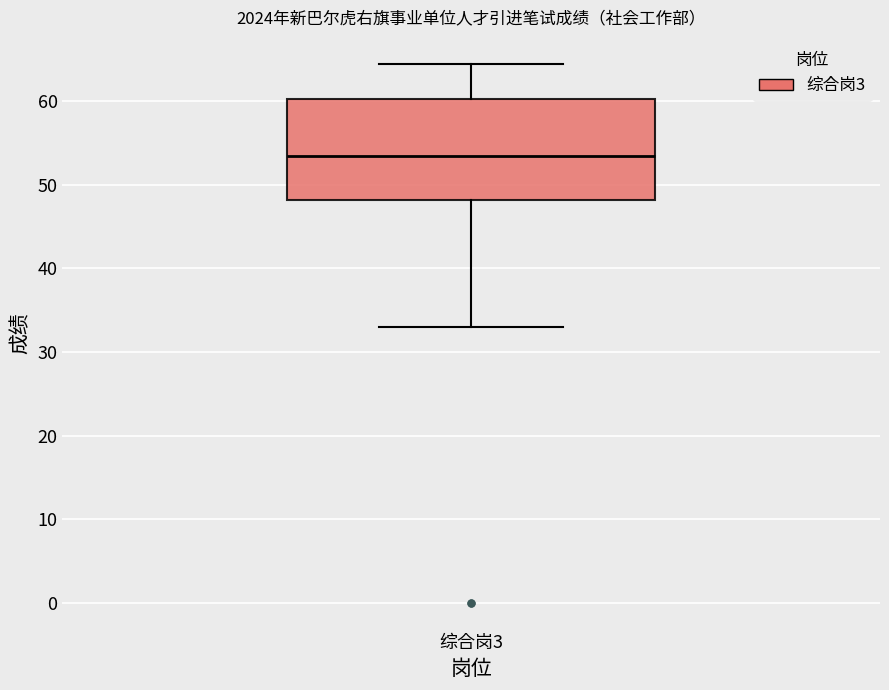

Where does the lower whisker of the box for 综合岗3 end on the y-axis? The values are not printed on the chart, so give them approximately, as read against the axis.

33